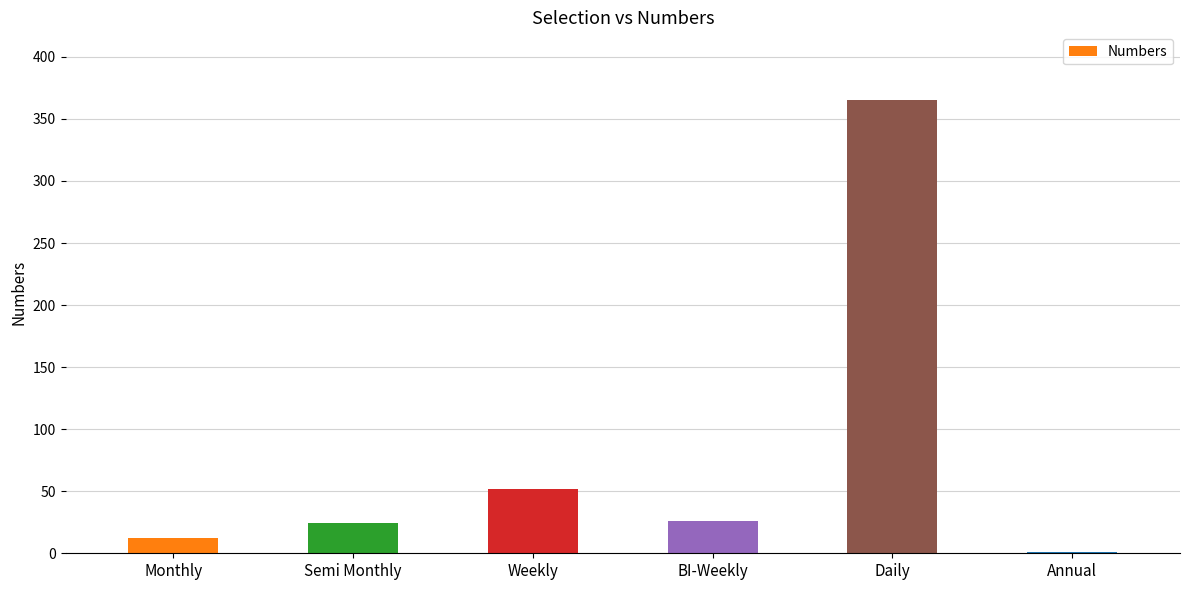

At which label is the value closest to 183?

Weekly